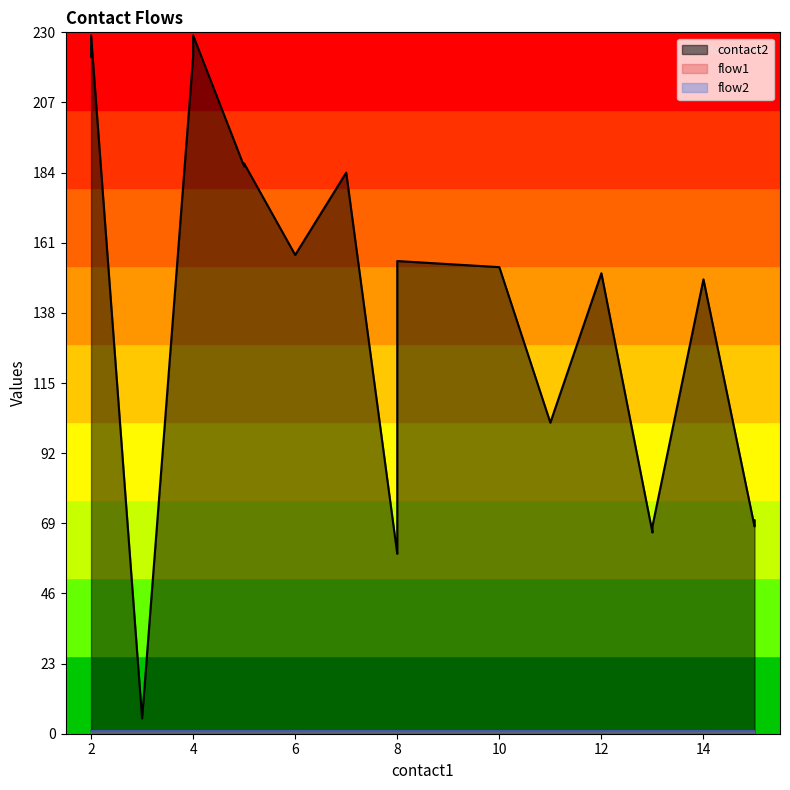

What is the sum of the flow2 values at 14 and 8?

2